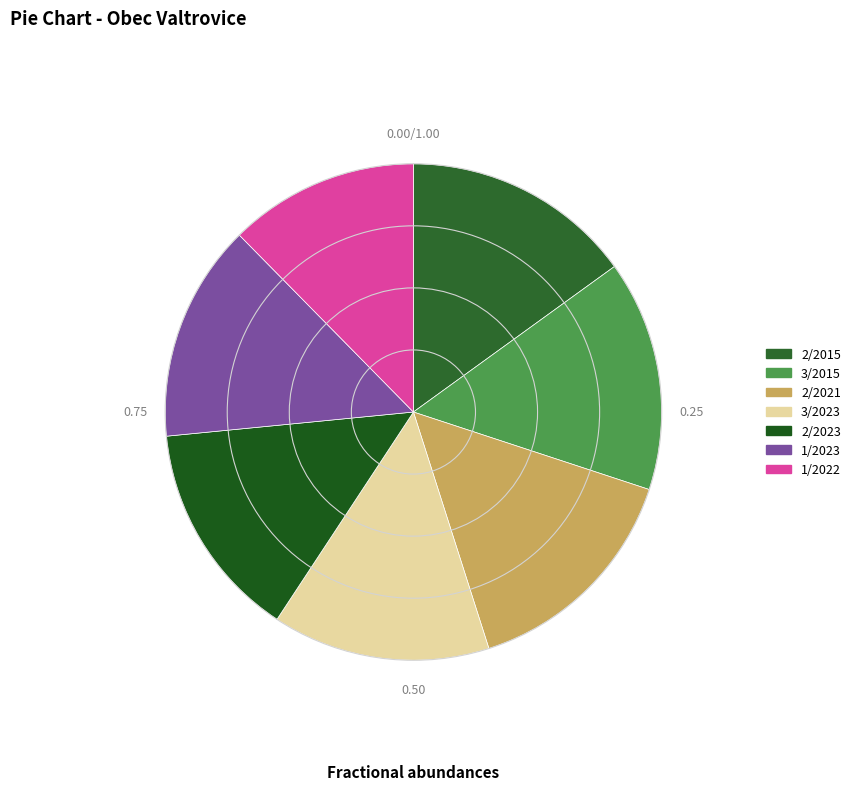

How many segments does this pie chart have?

7